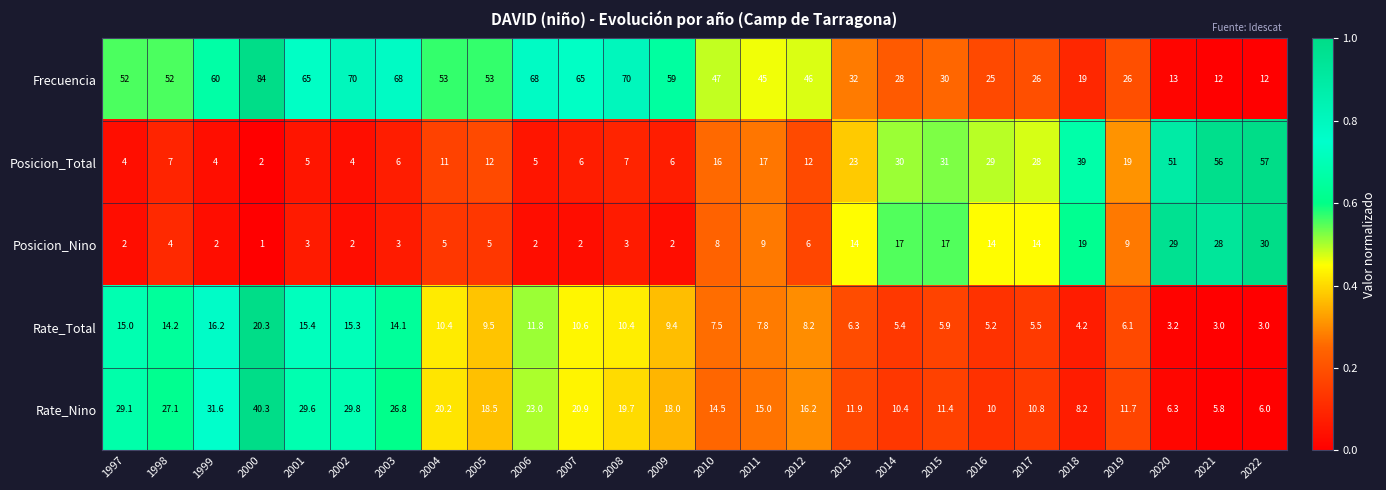

What value does the Posicion_Total series have at 2009?

6.0